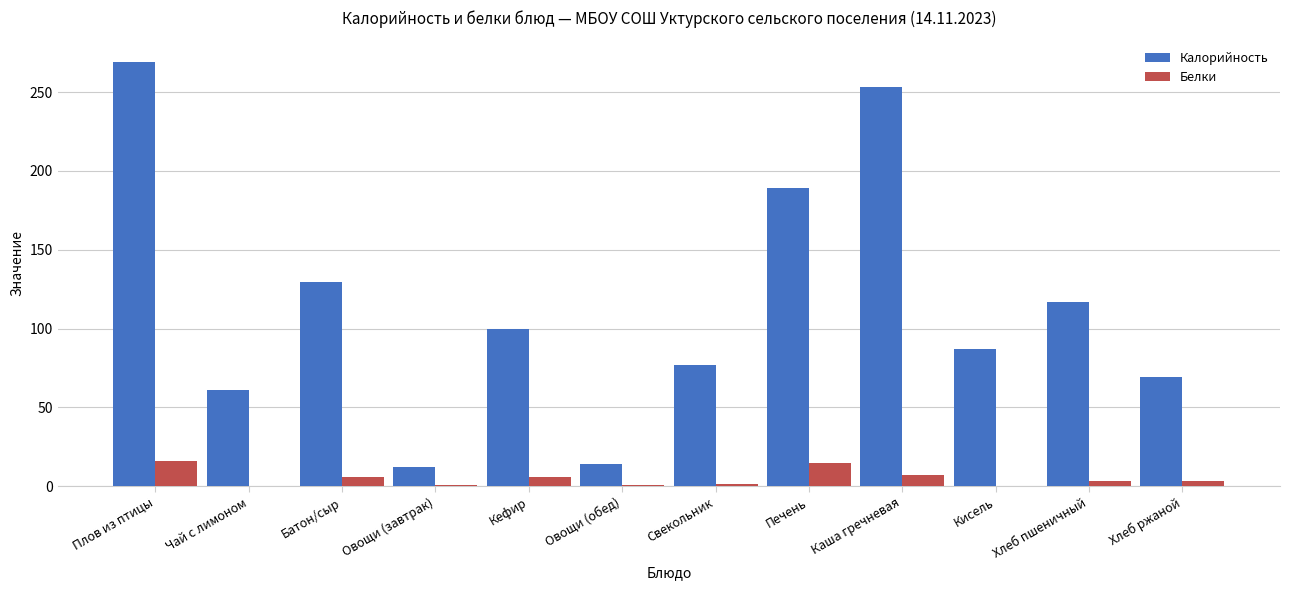

Between Каша гречневая and Хлеб пшеничный, which series saw the biggest shift?

Калорийность